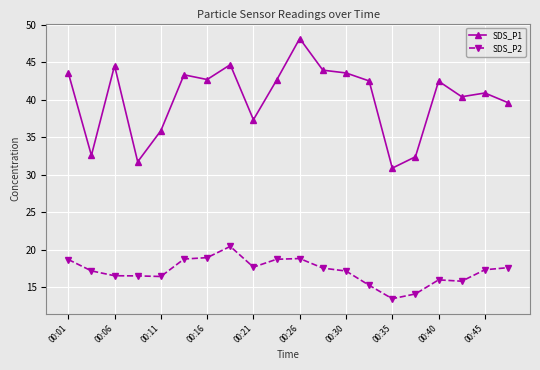

Does the chart have visible grid lines?

Yes